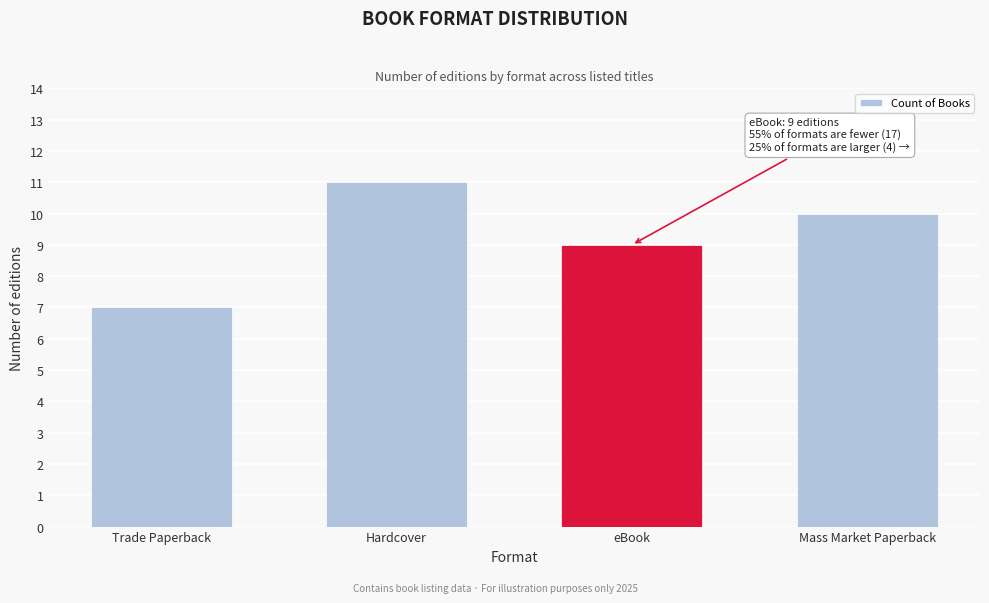

Reading right to left, what are all the values shown in this chart?

Mass Market Paperback=10	eBook=9	Hardcover=11	Trade Paperback=7